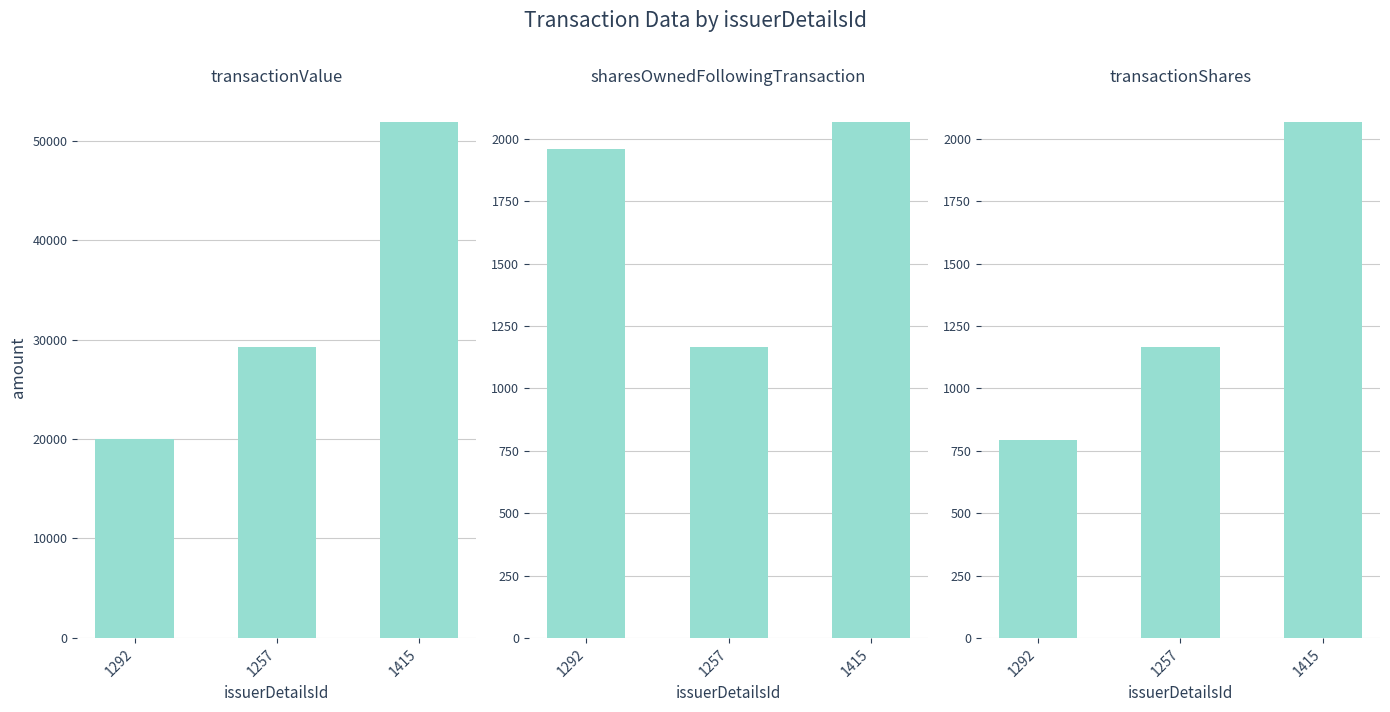

What is the difference between the second highest and minimum values in the transactionShares series?

371